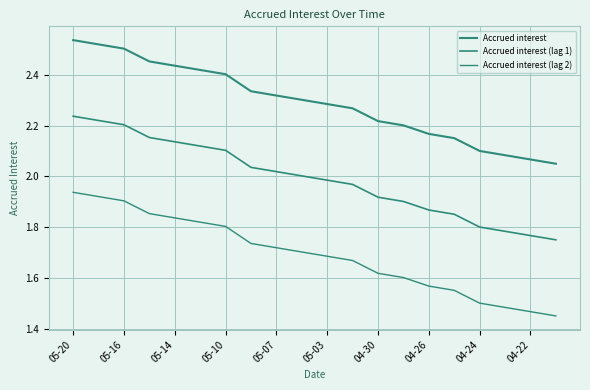

Is this an area chart (filled region under the line)?

No